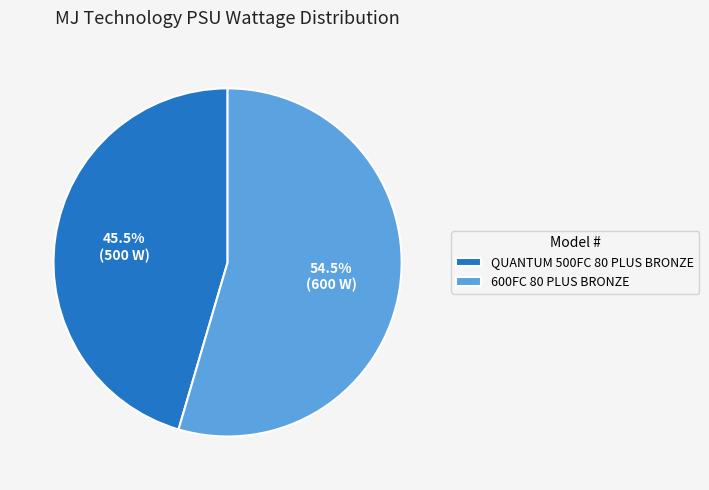

Count the number of slices in the pie.

2